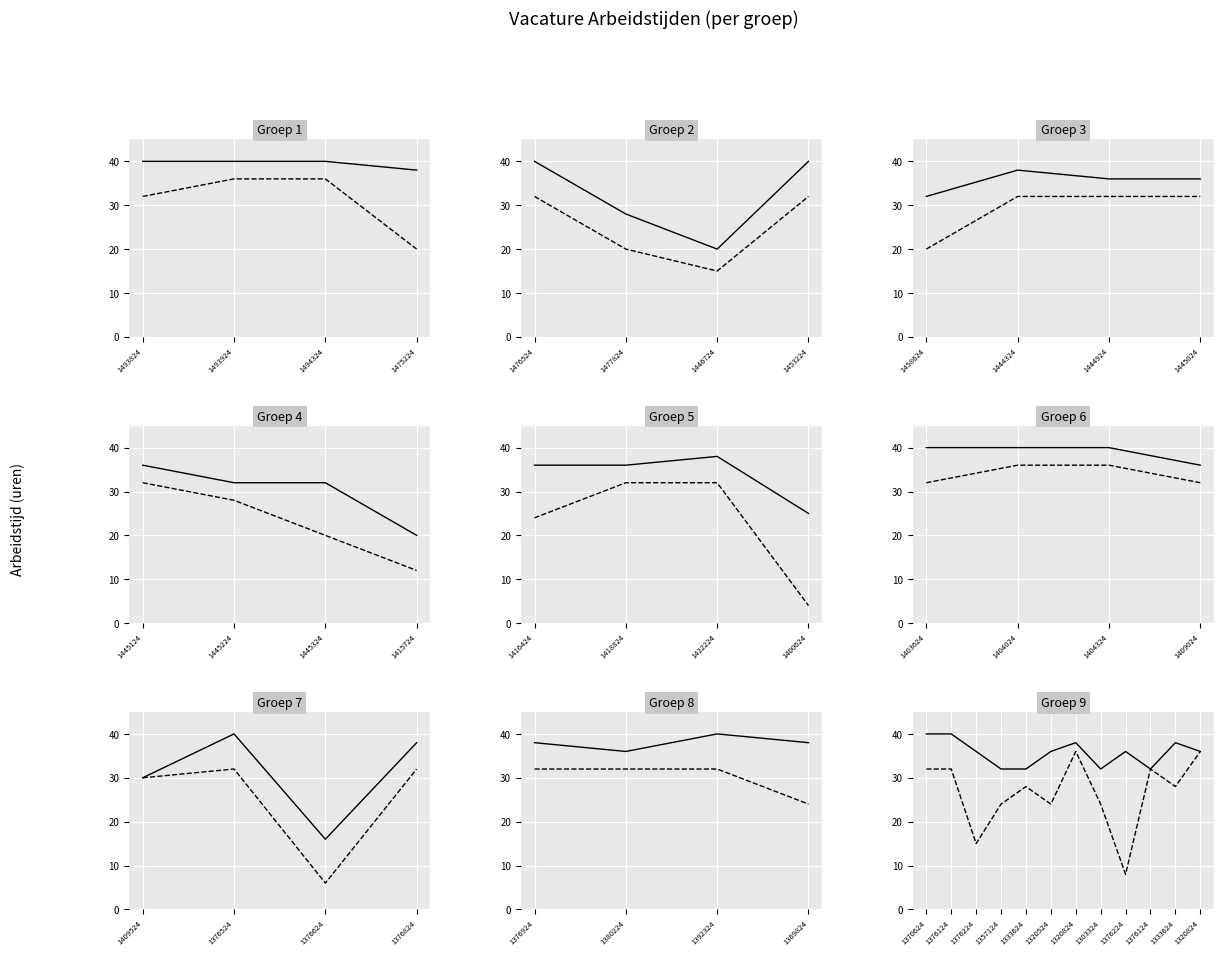

At 1320824, list the series in order from smallest to largest.

Arbeidstijd min., Arbeidstijd max.